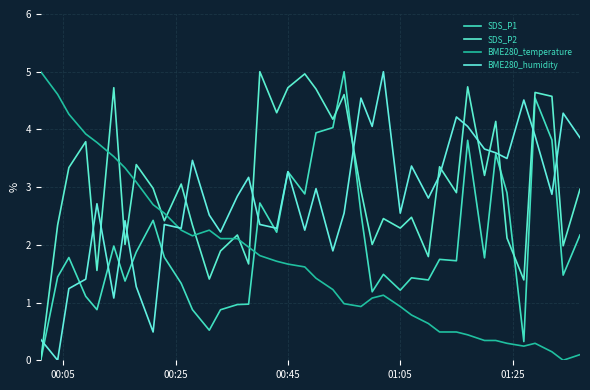

Is this an area chart (filled region under the line)?

No